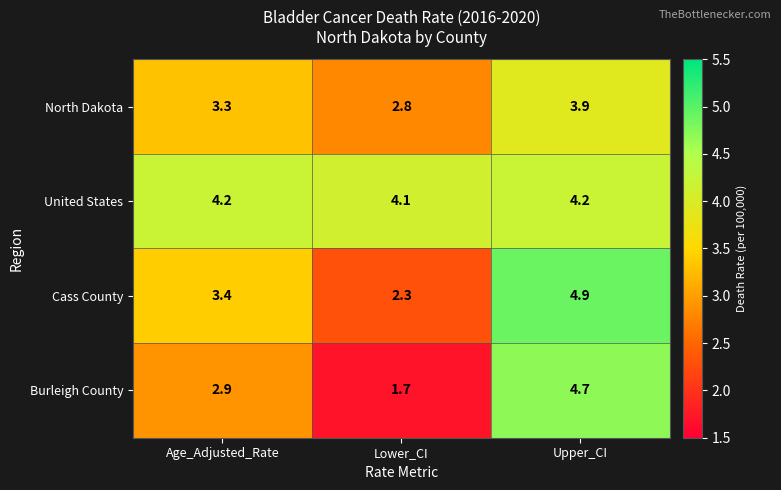

True or false: Cass County has a value of 4.9 at Upper_CI.

True